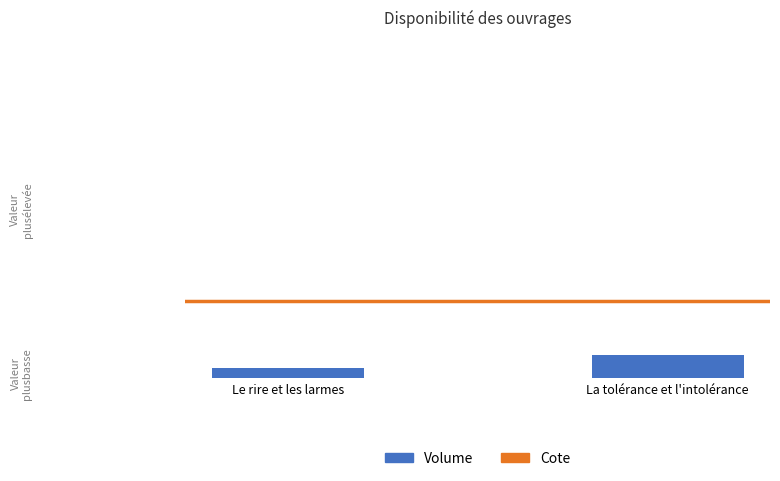

Are the bars horizontal?

No